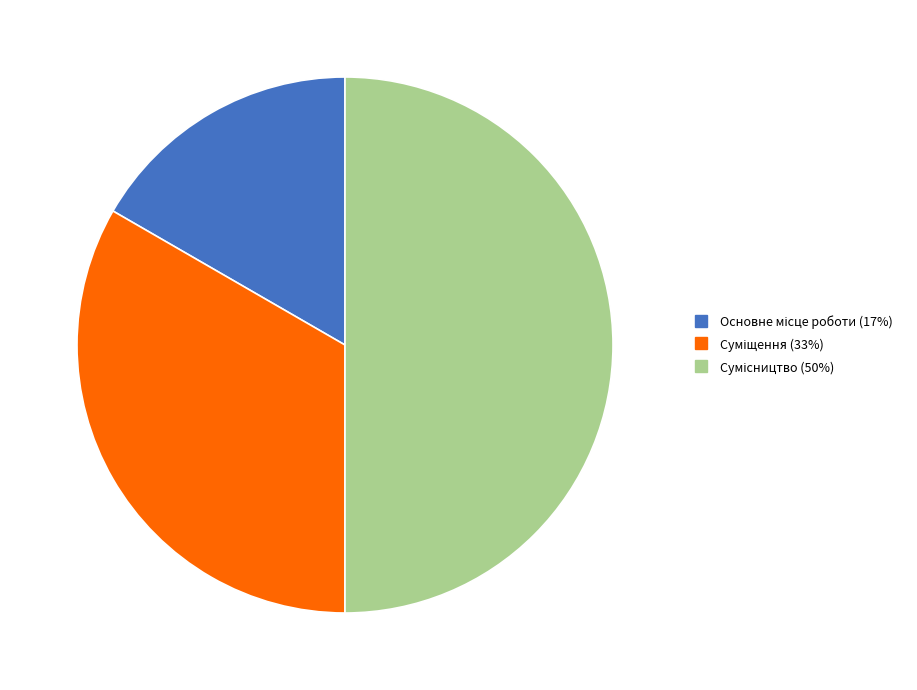

To the nearest percent, what portion does Суміщення represent?

33%